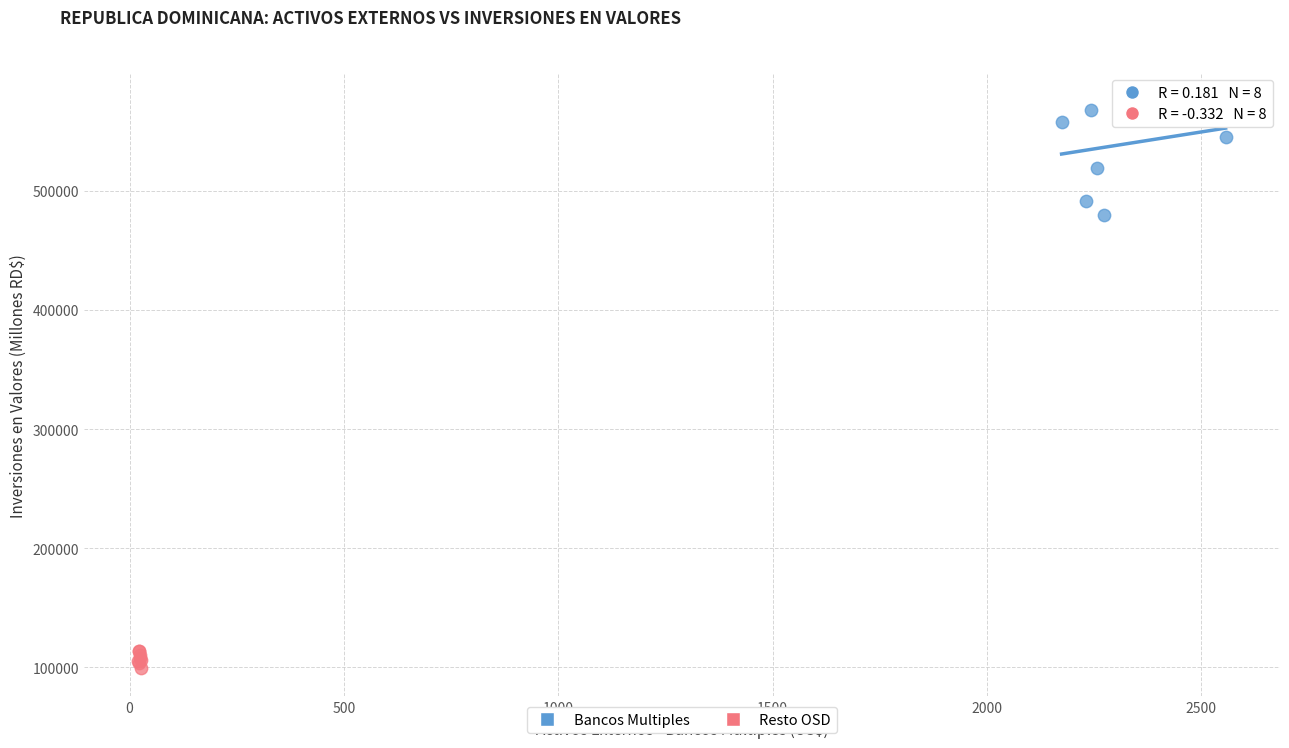

Which series has the widest spread of Y values?

Bancos Multiples